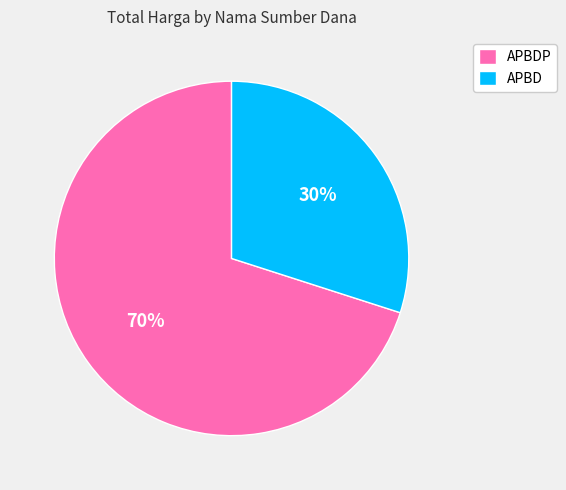

How many segments does this pie chart have?

2